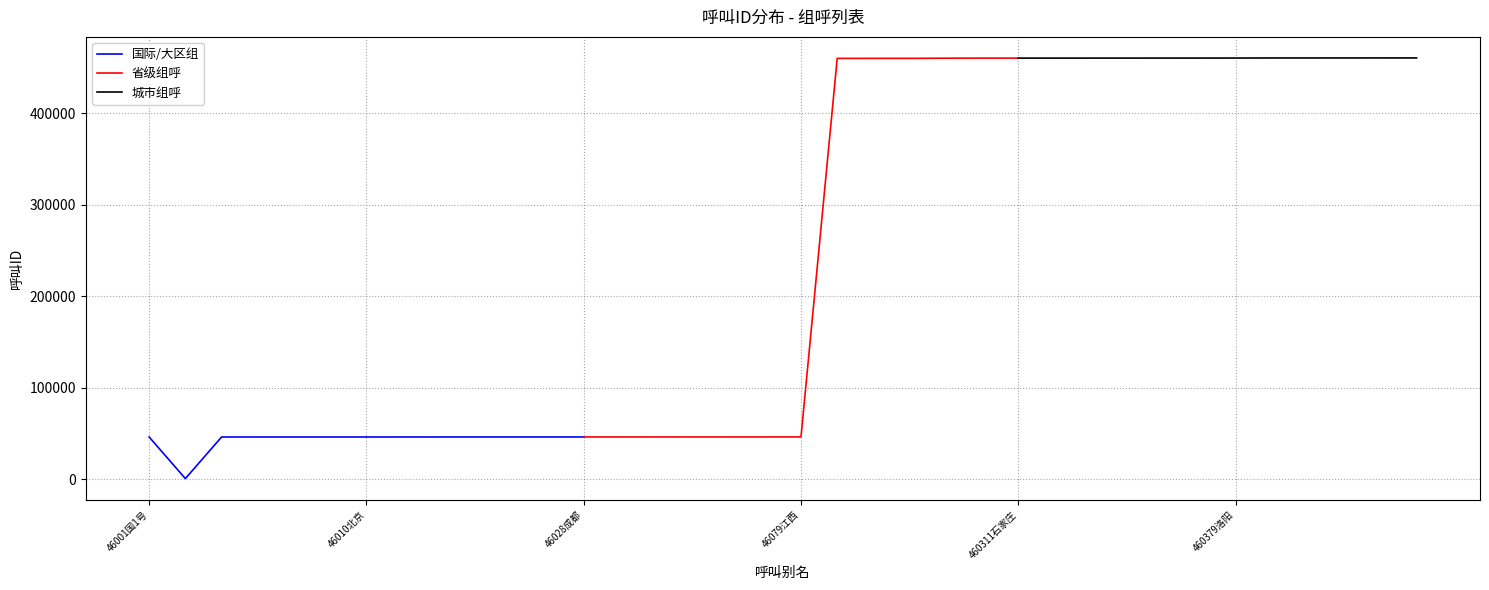

Between 460215金山 and 460452齐齐哈尔, which is larger?

460452齐齐哈尔